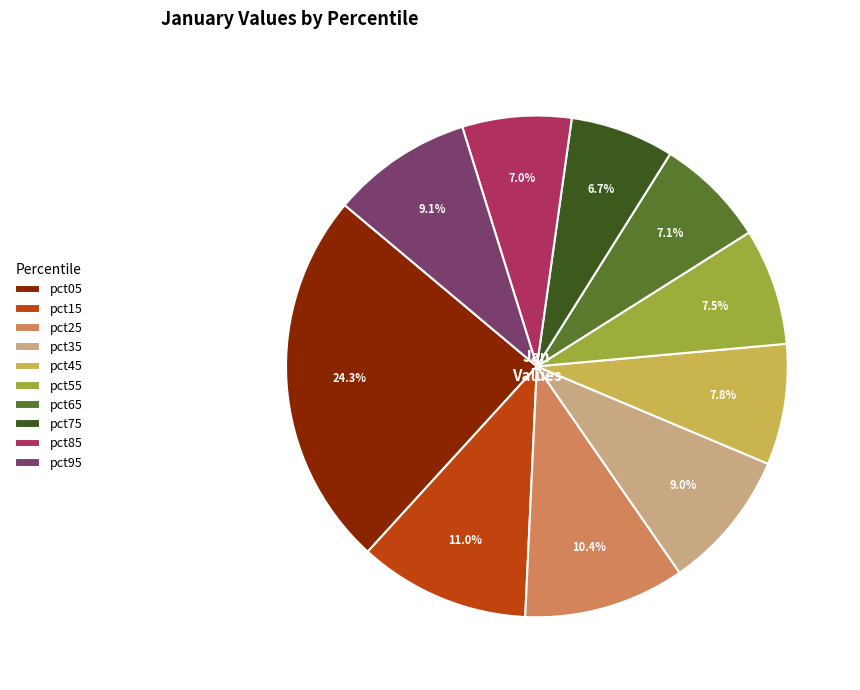

What percentage is the pct35 slice, to the nearest percent?

9%